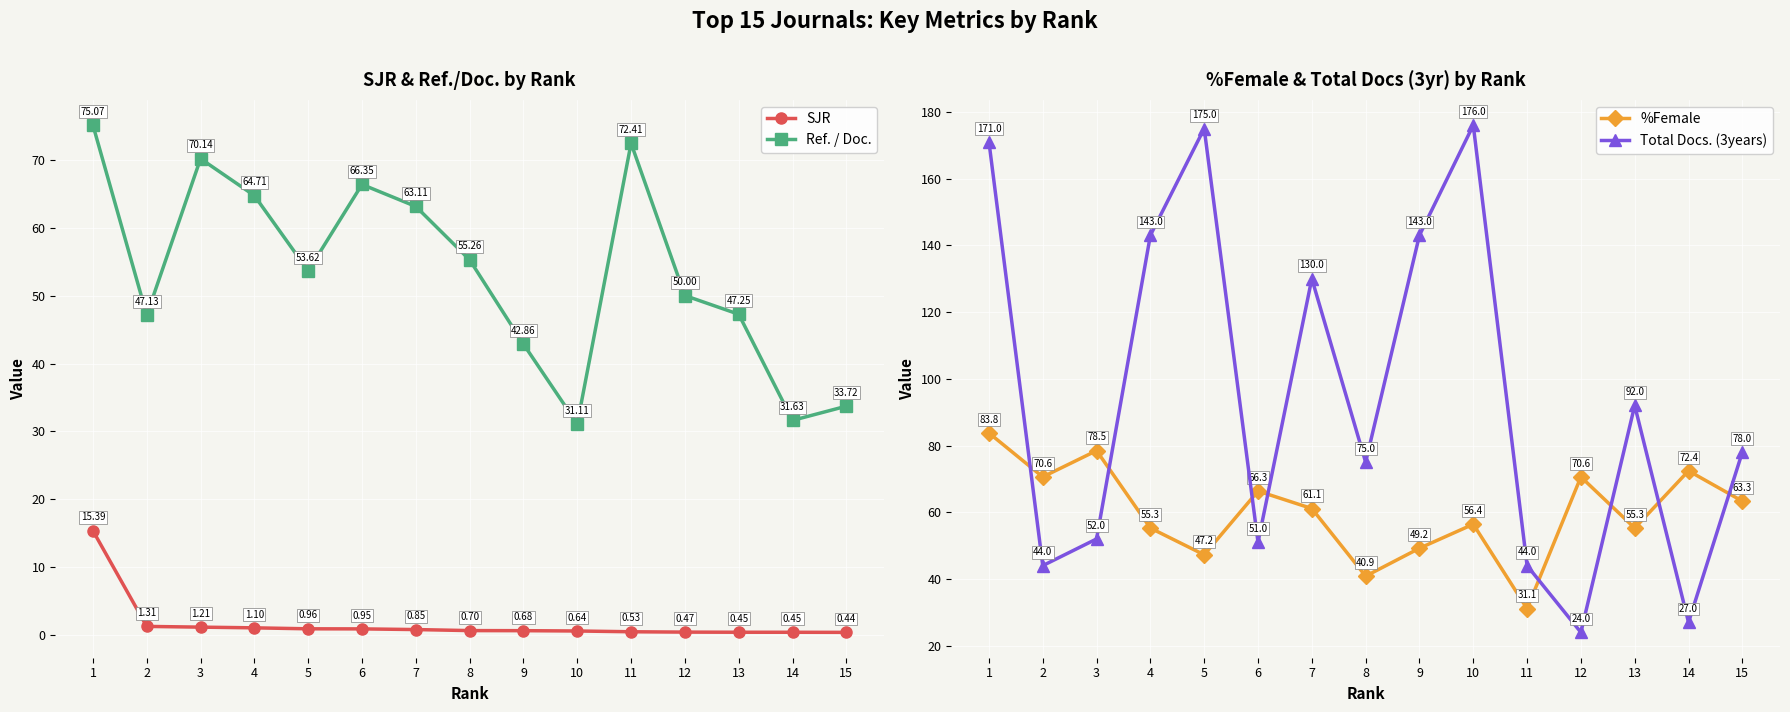

What is the value of the Total Docs. (3years) point at the 12th from the left?

24.0